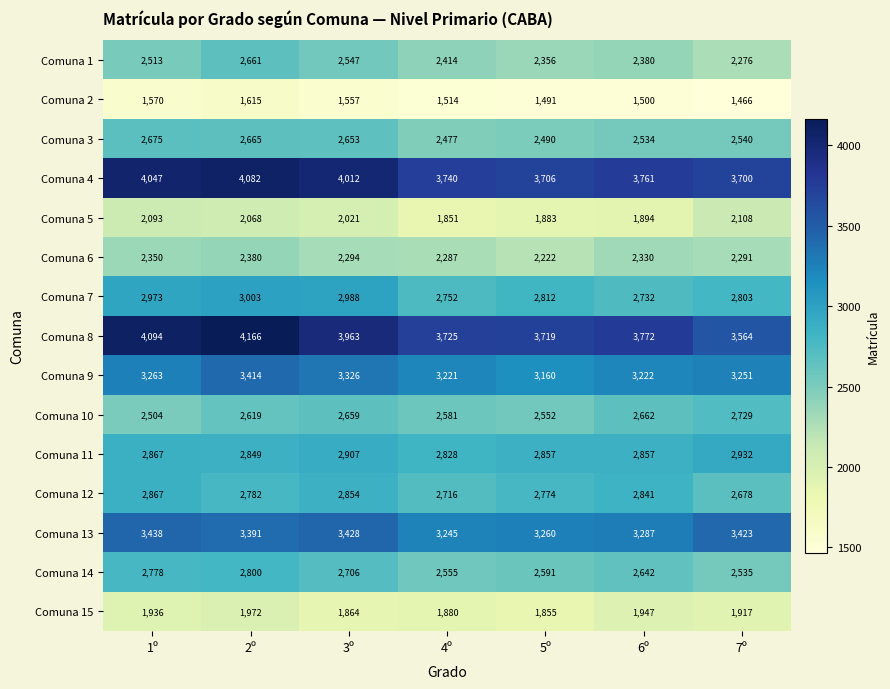

What is the approximate value of Comuna 10 at 1º, to the nearest 10?

2500